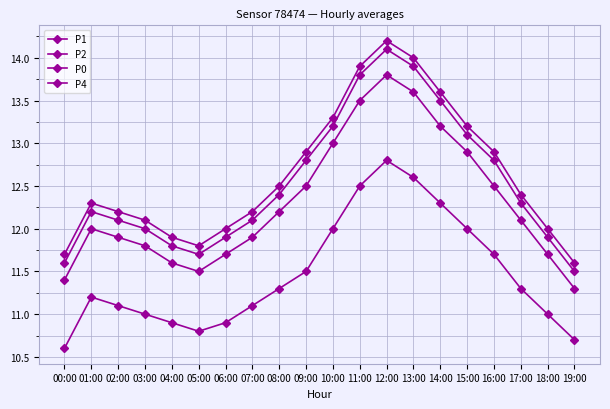

True or false: P2 and P0 intersect in this chart.

False